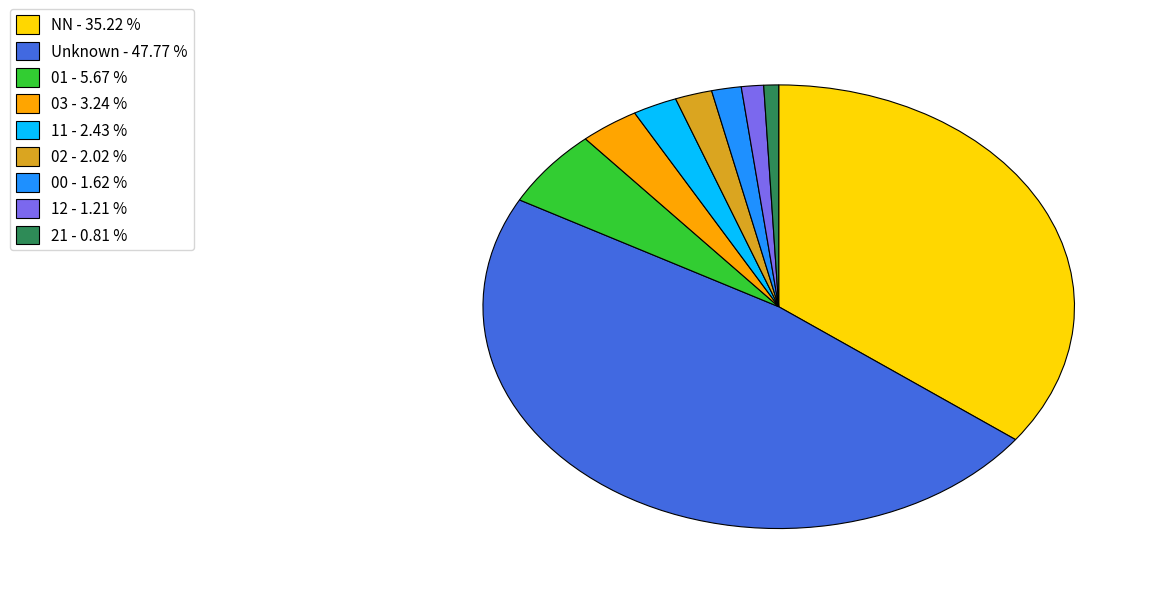

Do NN - 35.22 % and 02 - 2.02 % together represent more than half of the pie?

No